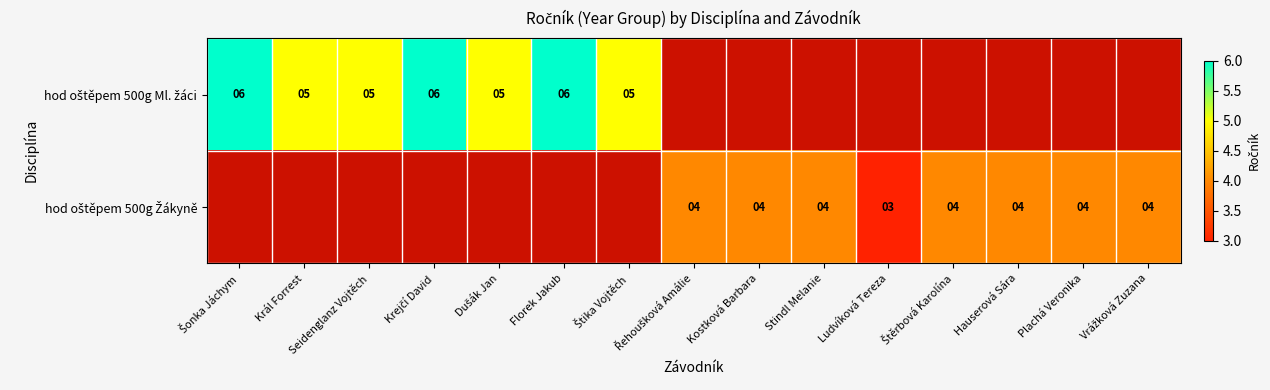

How many data points does each series have?

15